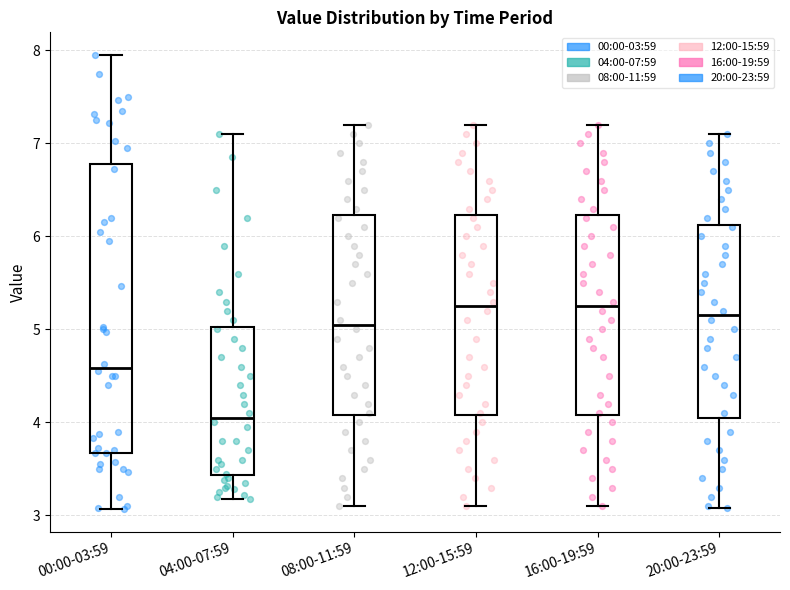

Reading left to right, read every box against the y-axis: the position of its median line, the range the box covers, and the ends of its whiskers. The values are not printed on the chart, so give them approximately, as read against the axis.

00:00-03:59: median 4.6, box 3.7 to 6.8, whiskers 3.1 to 8.0
04:00-07:59: median 4.1, box 3.4 to 5.0, whiskers 3.2 to 7.1
08:00-11:59: median 5.1, box 4.1 to 6.2, whiskers 3.1 to 7.2
12:00-15:59: median 5.3, box 4.1 to 6.2, whiskers 3.1 to 7.2
16:00-19:59: median 5.3, box 4.1 to 6.2, whiskers 3.1 to 7.2
20:00-23:59: median 5.2, box 4.1 to 6.1, whiskers 3.1 to 7.1